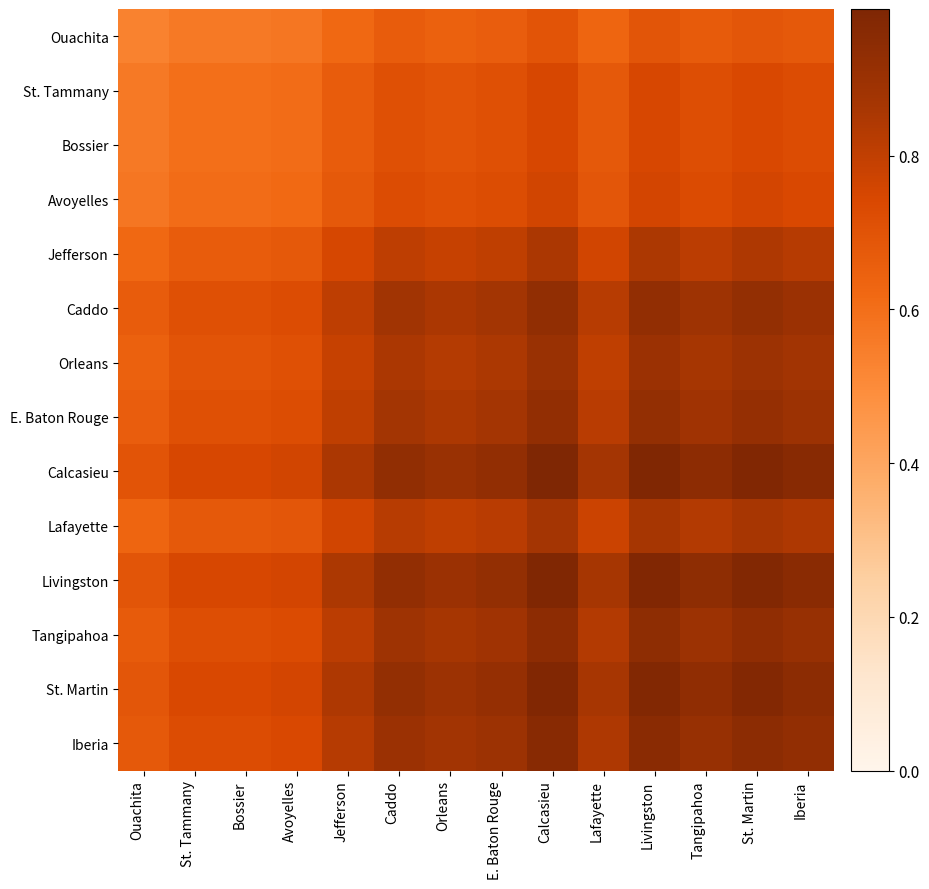

List the series in order of their peak value, lowest first.

Ouachita, St. Tammany, Bossier, Avoyelles, Jefferson, Lafayette, Orleans, E. Baton Rouge, Caddo, Tangipahoa, Iberia, St. Martin, Livingston, Calcasieu